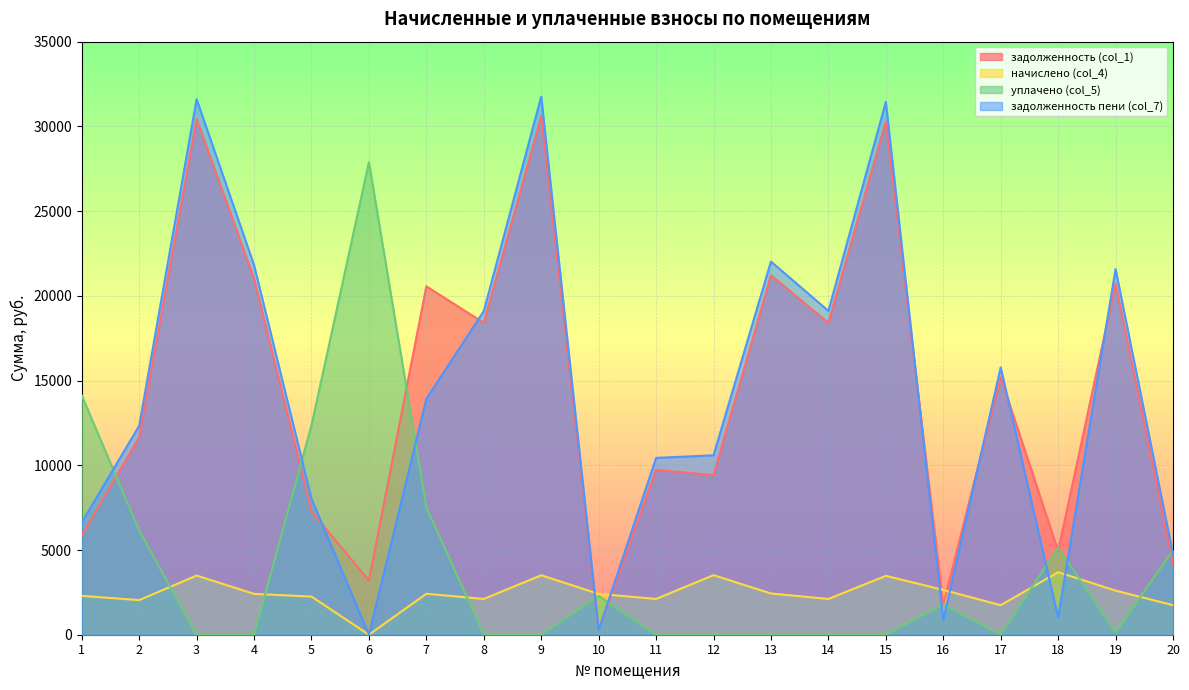

Reading left to right, extract all data points from this chart.

задолженность (col_1): 5865.3	11648.9	30439.9	21007.0	7270.9	3193.3	20559.7	18406.7	30592.8	265.7	9731.0	9417.1	21211.0	18406.7	30286.9	1782.7	15194.5	4939.6	20713.3	4162.2
начислено (col_4): 2293.2	2041.7	3492.4	2410.2	2252.2	0.0	2416.1	2111.8	3510.0	2410.2	2111.8	3515.8	2433.6	2111.8	3474.9	2646.0	1743.3	3691.3	2603.2	1743.3
уплачено (col_5): 14121.9	6145.9	0.0	0.0	12359.6	27889.8	7513.2	11.0	0.0	2287.4	0.0	0.0	0.0	0.0	0.0	1791.0	0.0	5150.0	140.0	5000.0
задолженность пени (col_7): 6629.7	12329.4	31604.0	21810.4	8021.6	0.0	13920.6	19099.7	31762.8	265.1	10434.9	10589.0	22022.2	19110.7	31445.2	873.7	15775.6	1020.1	21581.1	4743.3